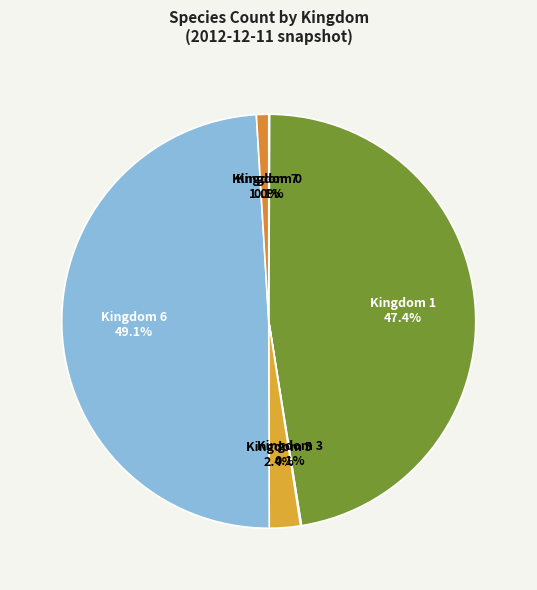

Does Kingdom 6 account for over 50% of the chart?

No